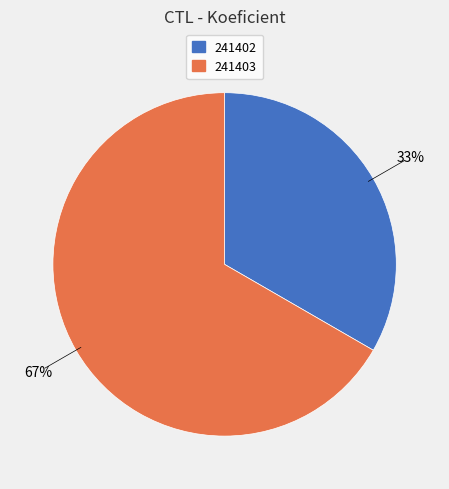

Do 241402 and 241403 together represent more than half of the pie?

Yes